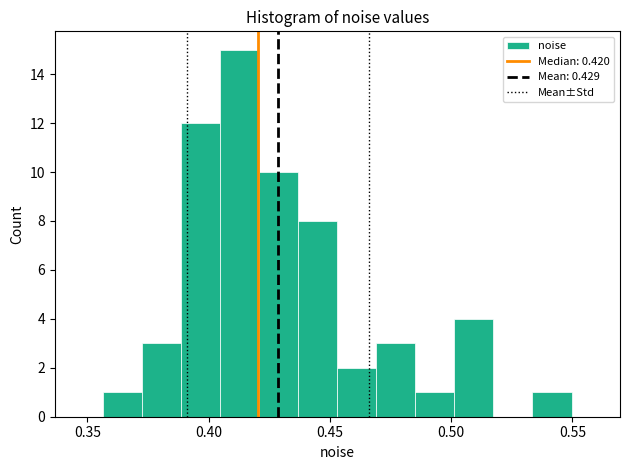

Around what value on the x-axis is the tallest bar? Give the approximate position of its centre, as read against the axis.

0.415